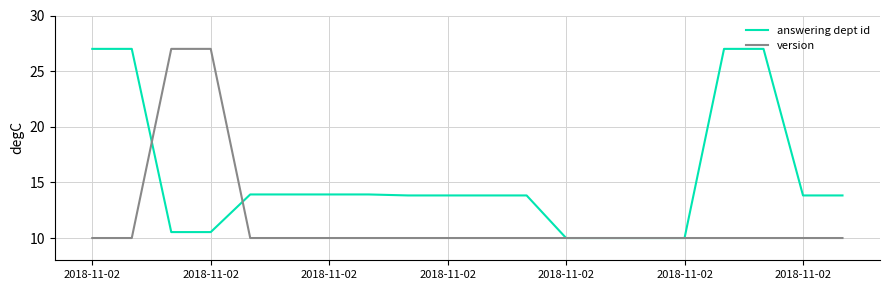

What is the difference between the maximum and second lowest values in the answering dept id series?

17.0